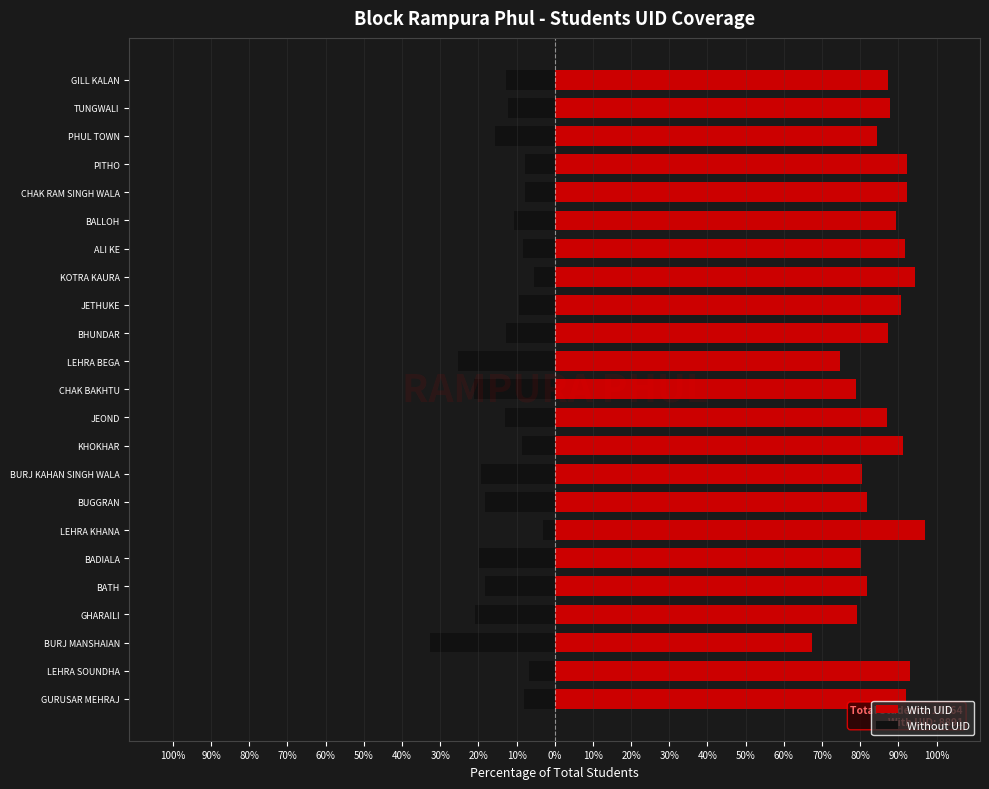

How many bars are there in total?

46